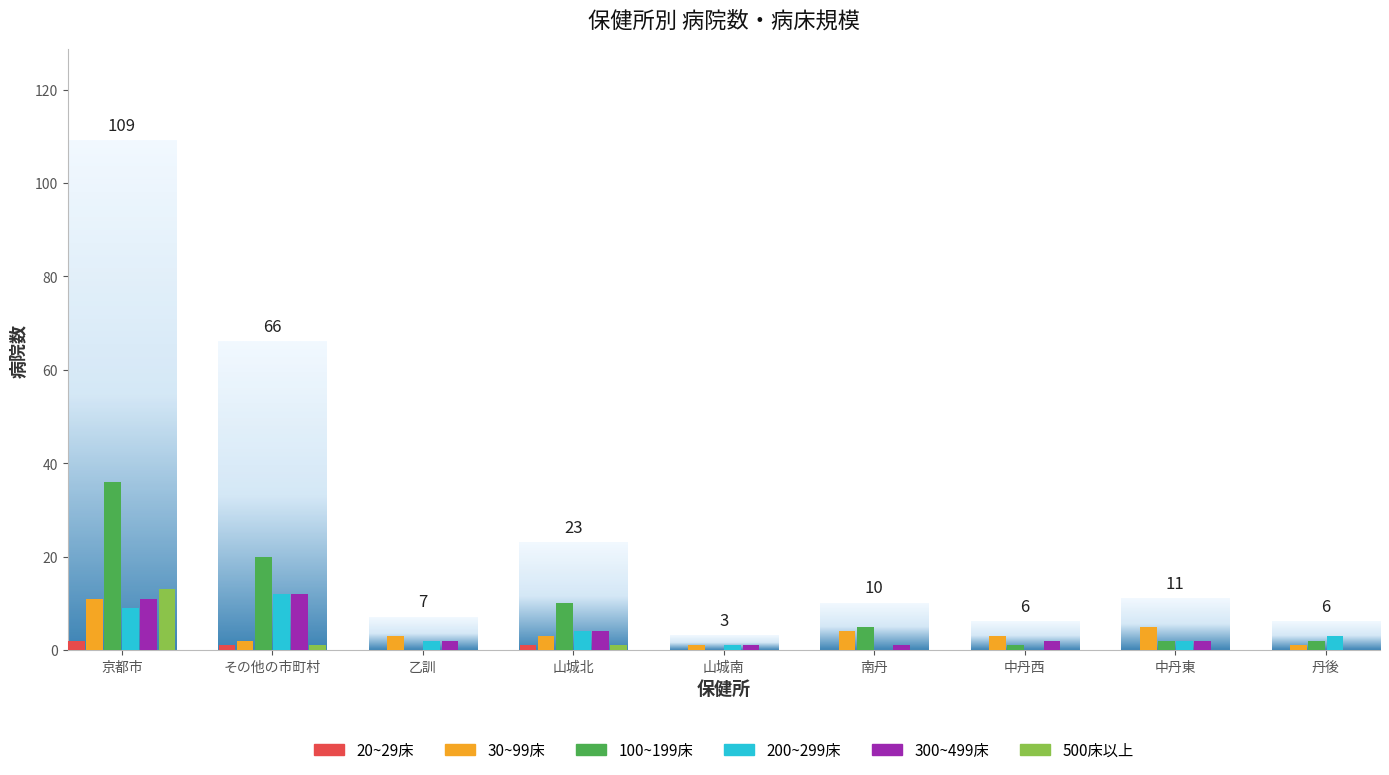

At which category is the sum across all series the highest?

京都市